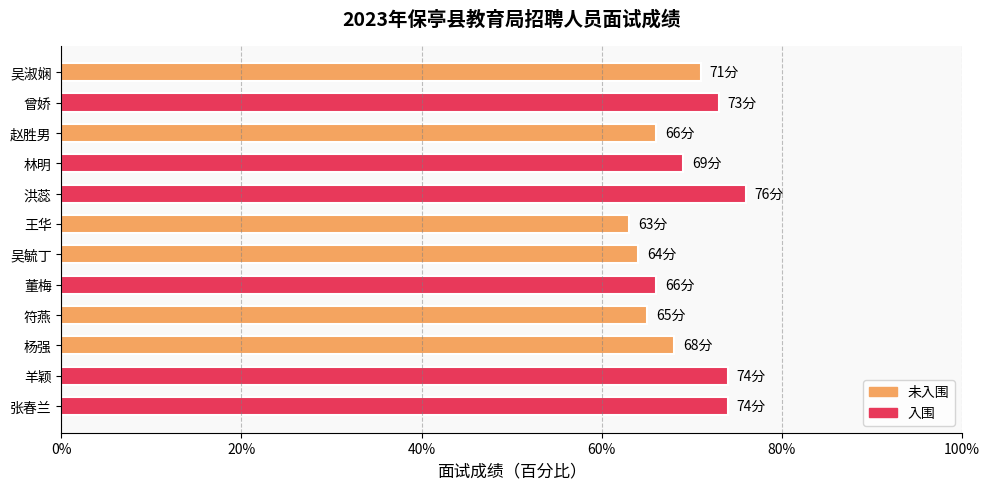

Are the bars horizontal?

Yes